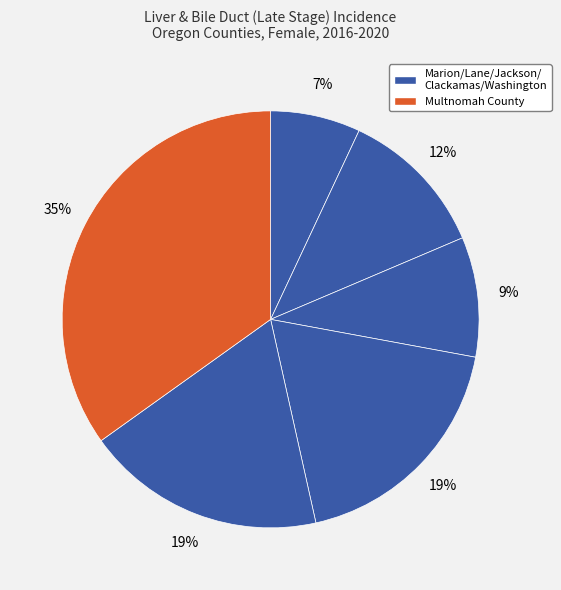

How many segments does this pie chart have?

6